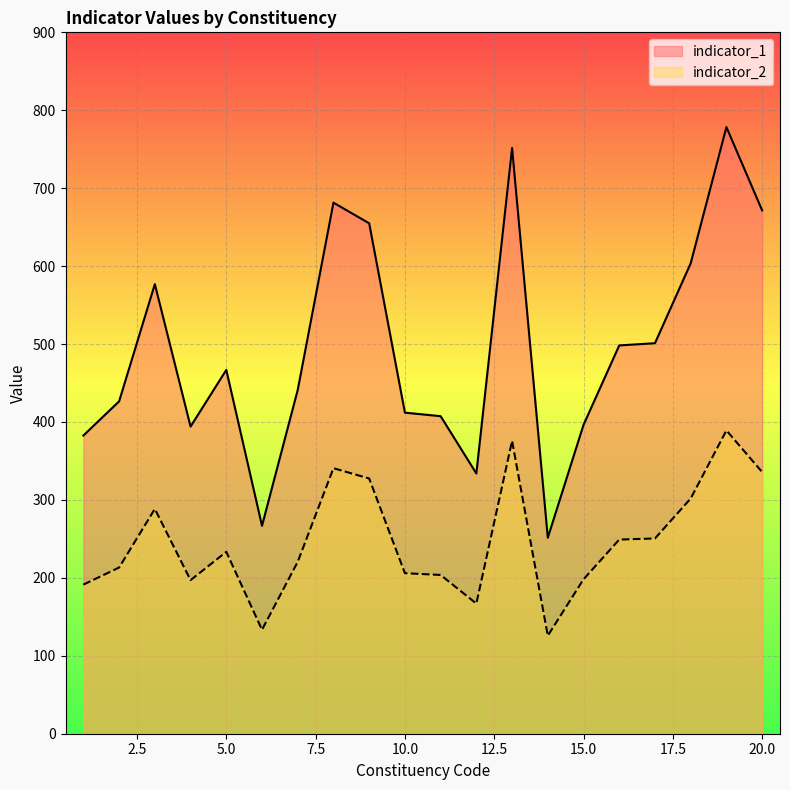

What is the value of the indicator_2 point at the 8th from the left?

340.7